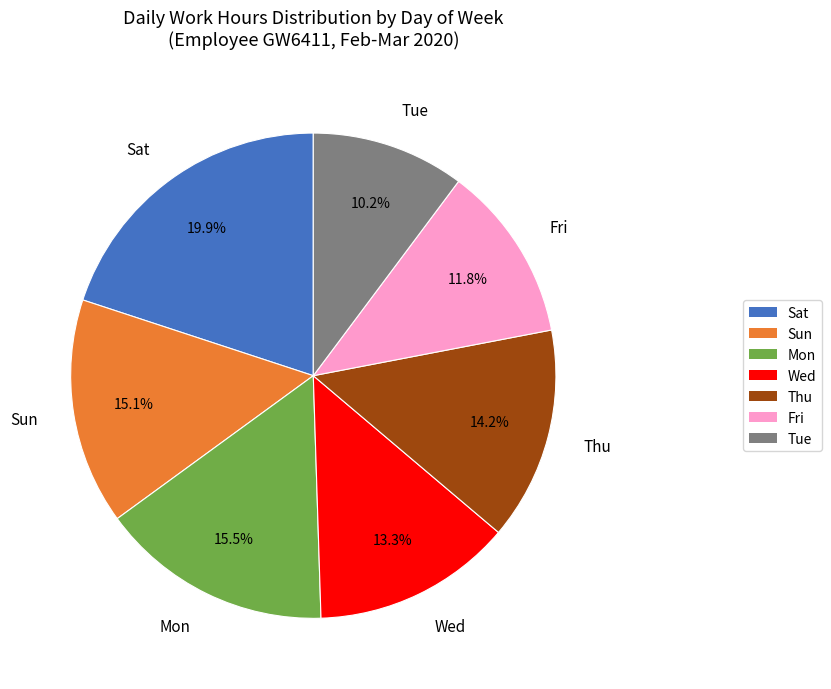

How much of the chart is everything except Sat?

80.1%